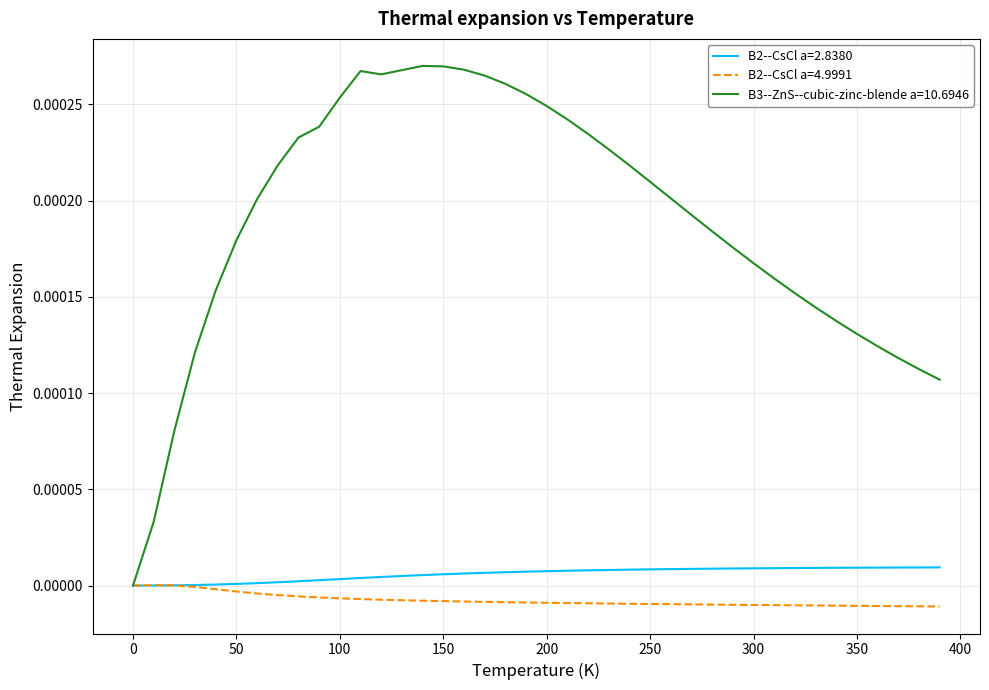

Which series has the largest range (max minus min)?

B3--ZnS--cubic-zinc-blende a=10.6946